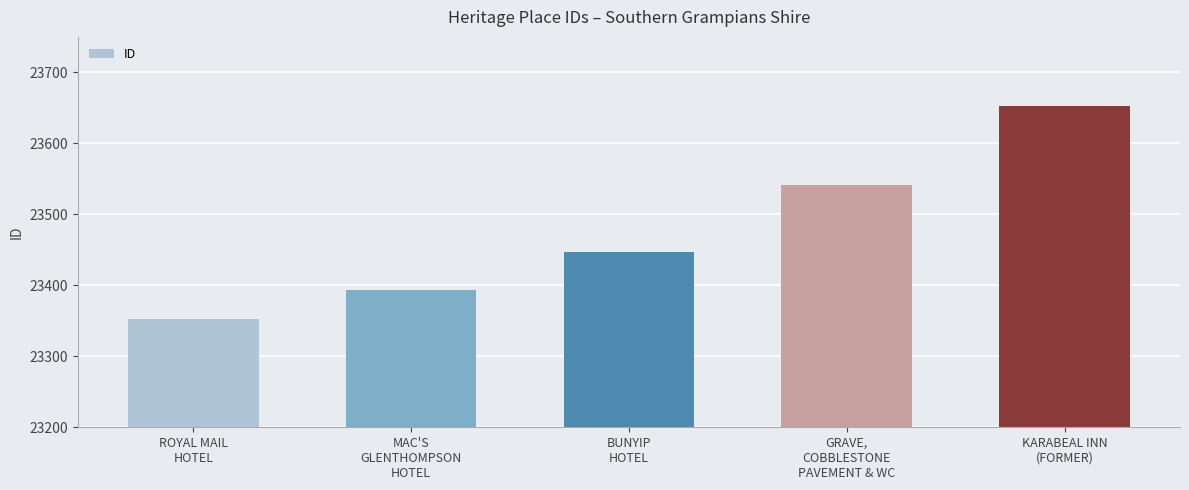

The chart shows a value of 35776 at KARABEAL INN
(FORMER). True or false?

False